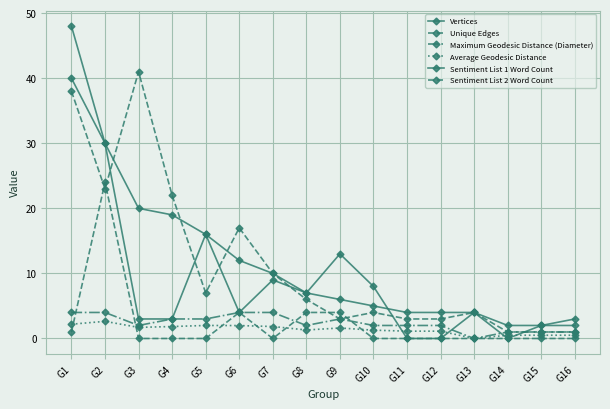

What is the sum of the Vertices values at G4 and G1?

67.0